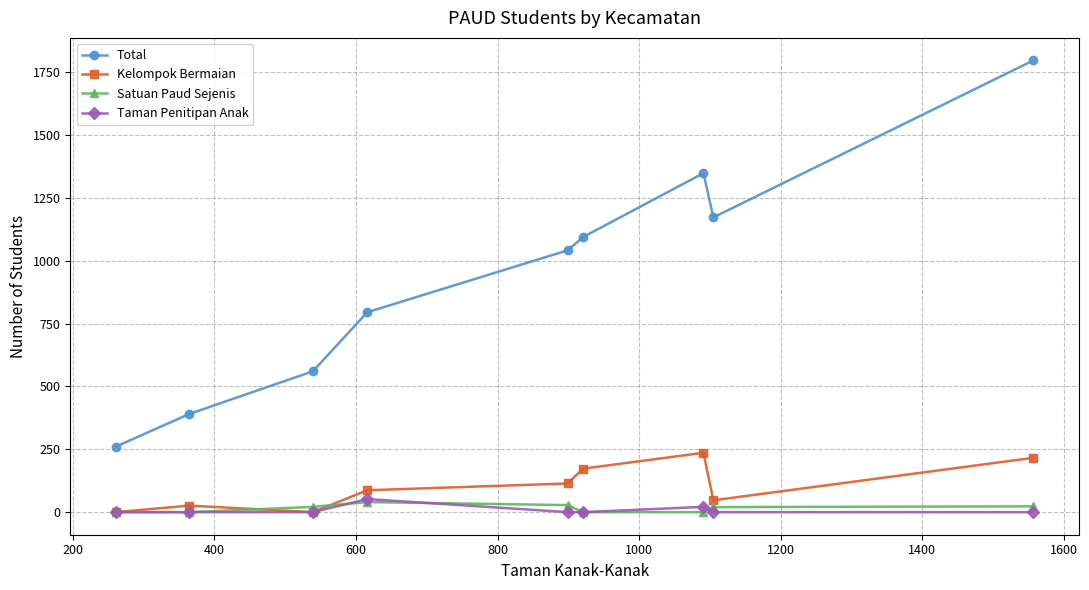

In Total, how many points are lower than both neighbors (excluding endpoints)?

1